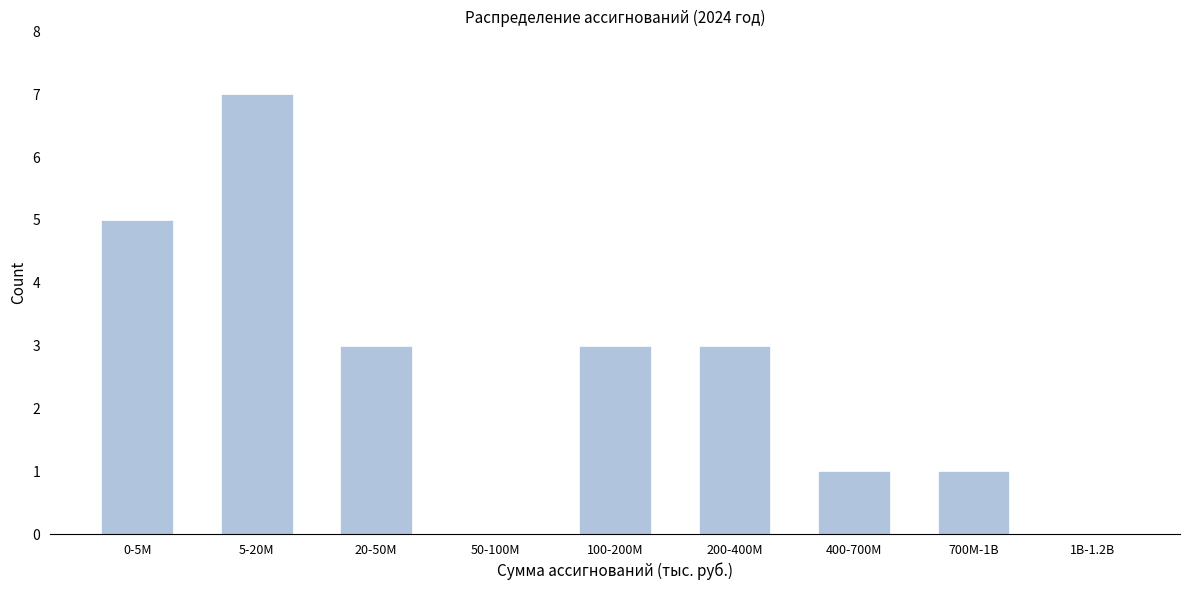

Reading right to left, transcribe all the data shown in this chart.

1B-1.2B=0	700M-1B=1	400-700M=1	200-400M=3	100-200M=3	50-100M=0	20-50M=3	5-20M=7	0-5M=5